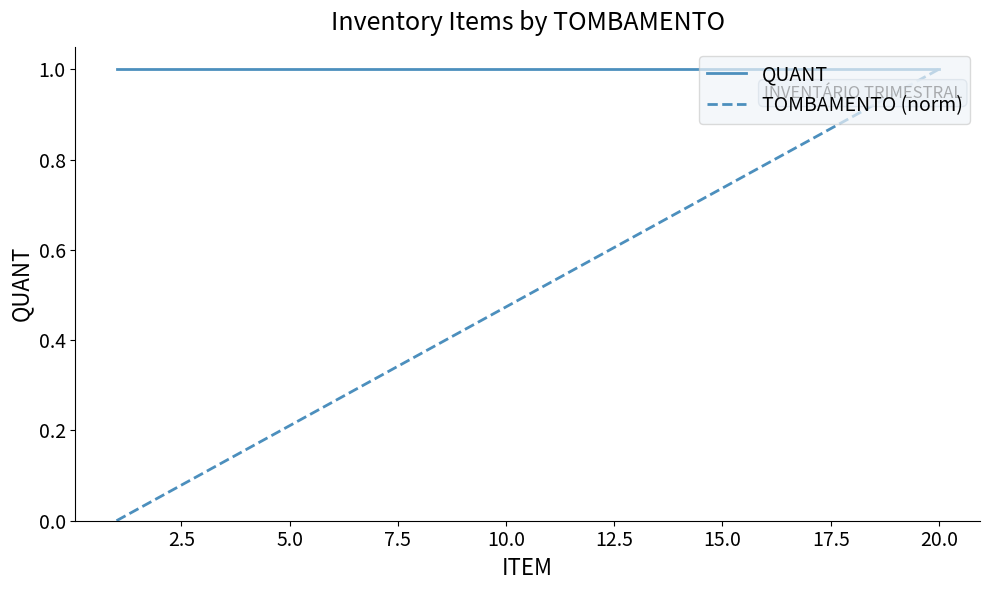

Which series has the largest total across all categories?

QUANT